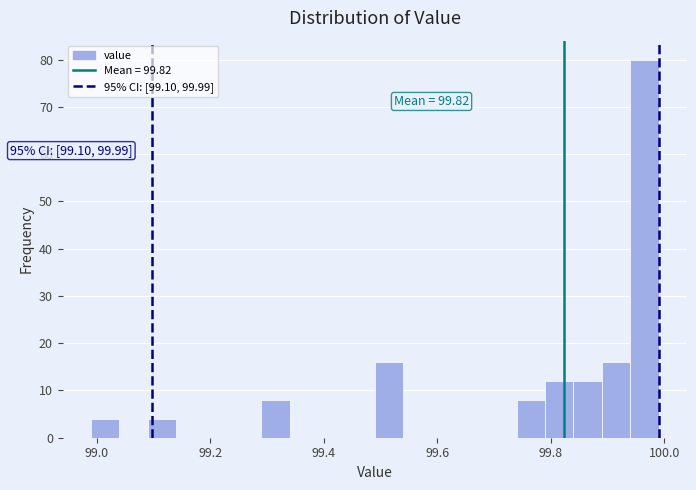

Read against the x-axis, roughly where is the centre of the tallest bar?

99.96